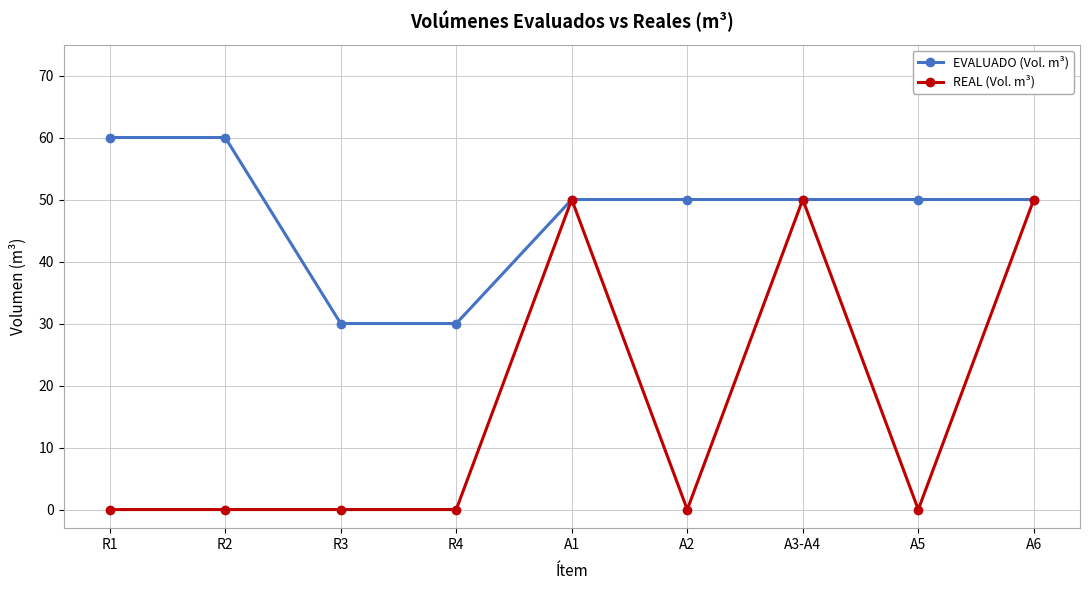

What is the average value of the REAL (Vol. m³) series?

17